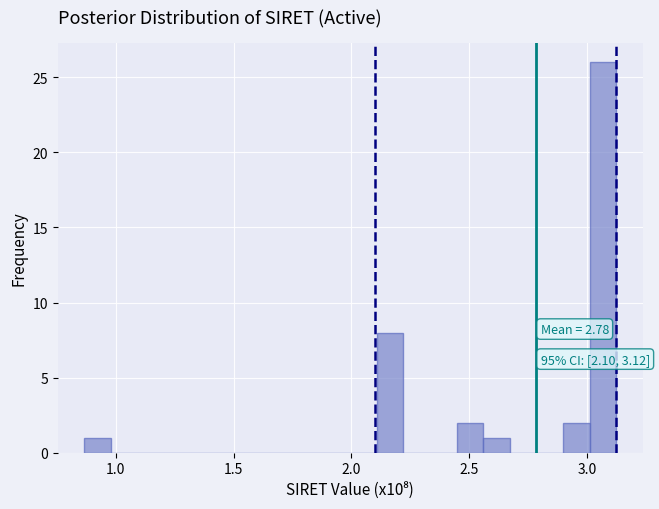

Read against the x-axis, roughly where is the centre of the tallest bar?

3.05